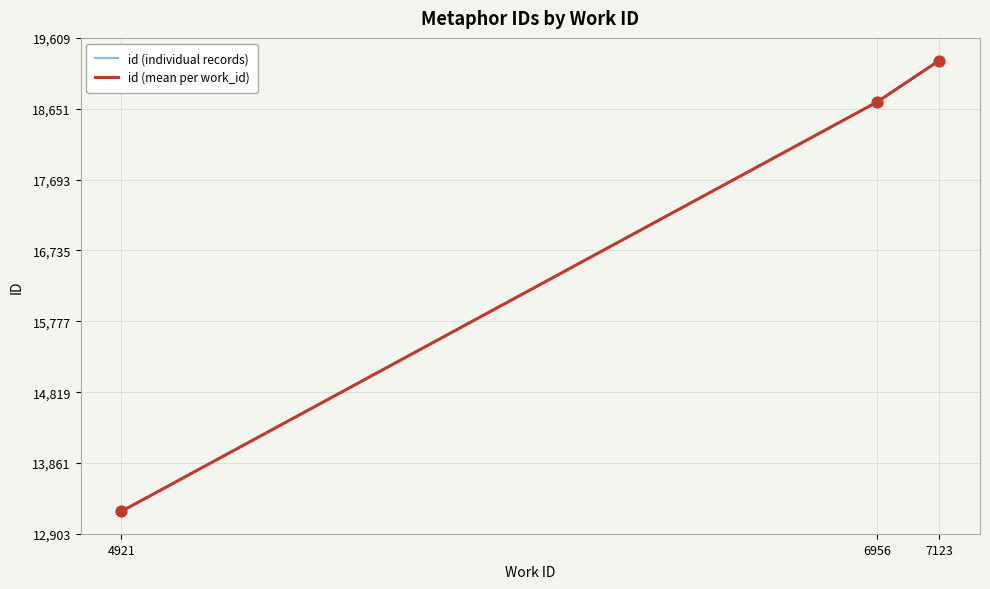

What is the change in value from 6956 to 6956?

+1